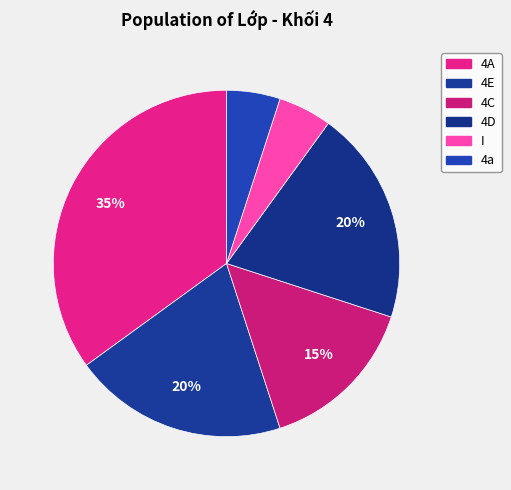

Is it true that 4D is 32% of the pie?

False